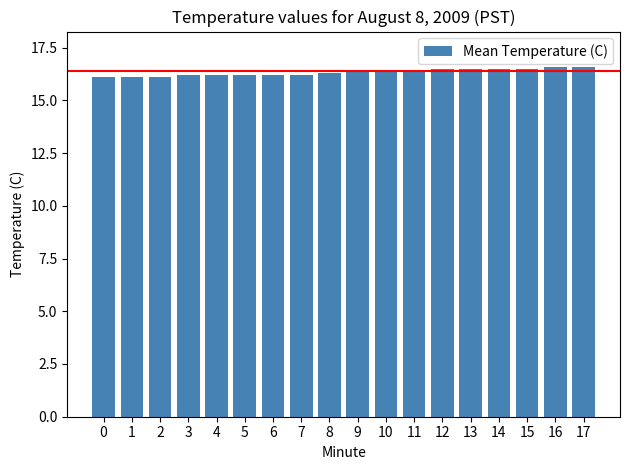

What is the difference between the maximum and minimum values?

0.5